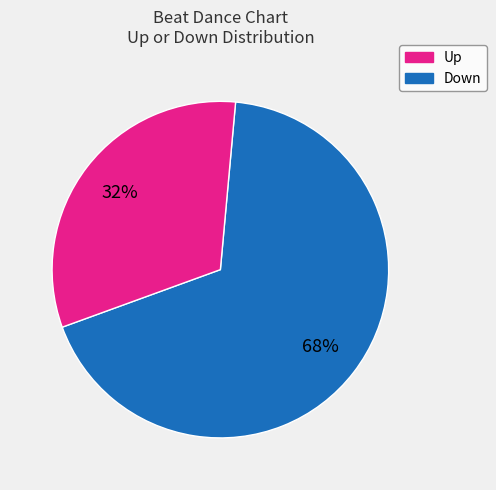

To the nearest percent, what is the average slice percentage?

50%